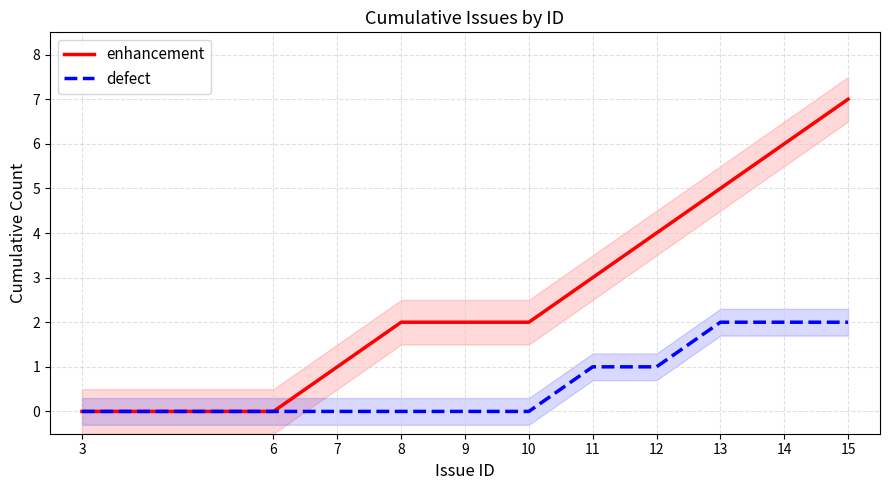

What is the difference between the second highest and minimum values in the defect series?

2